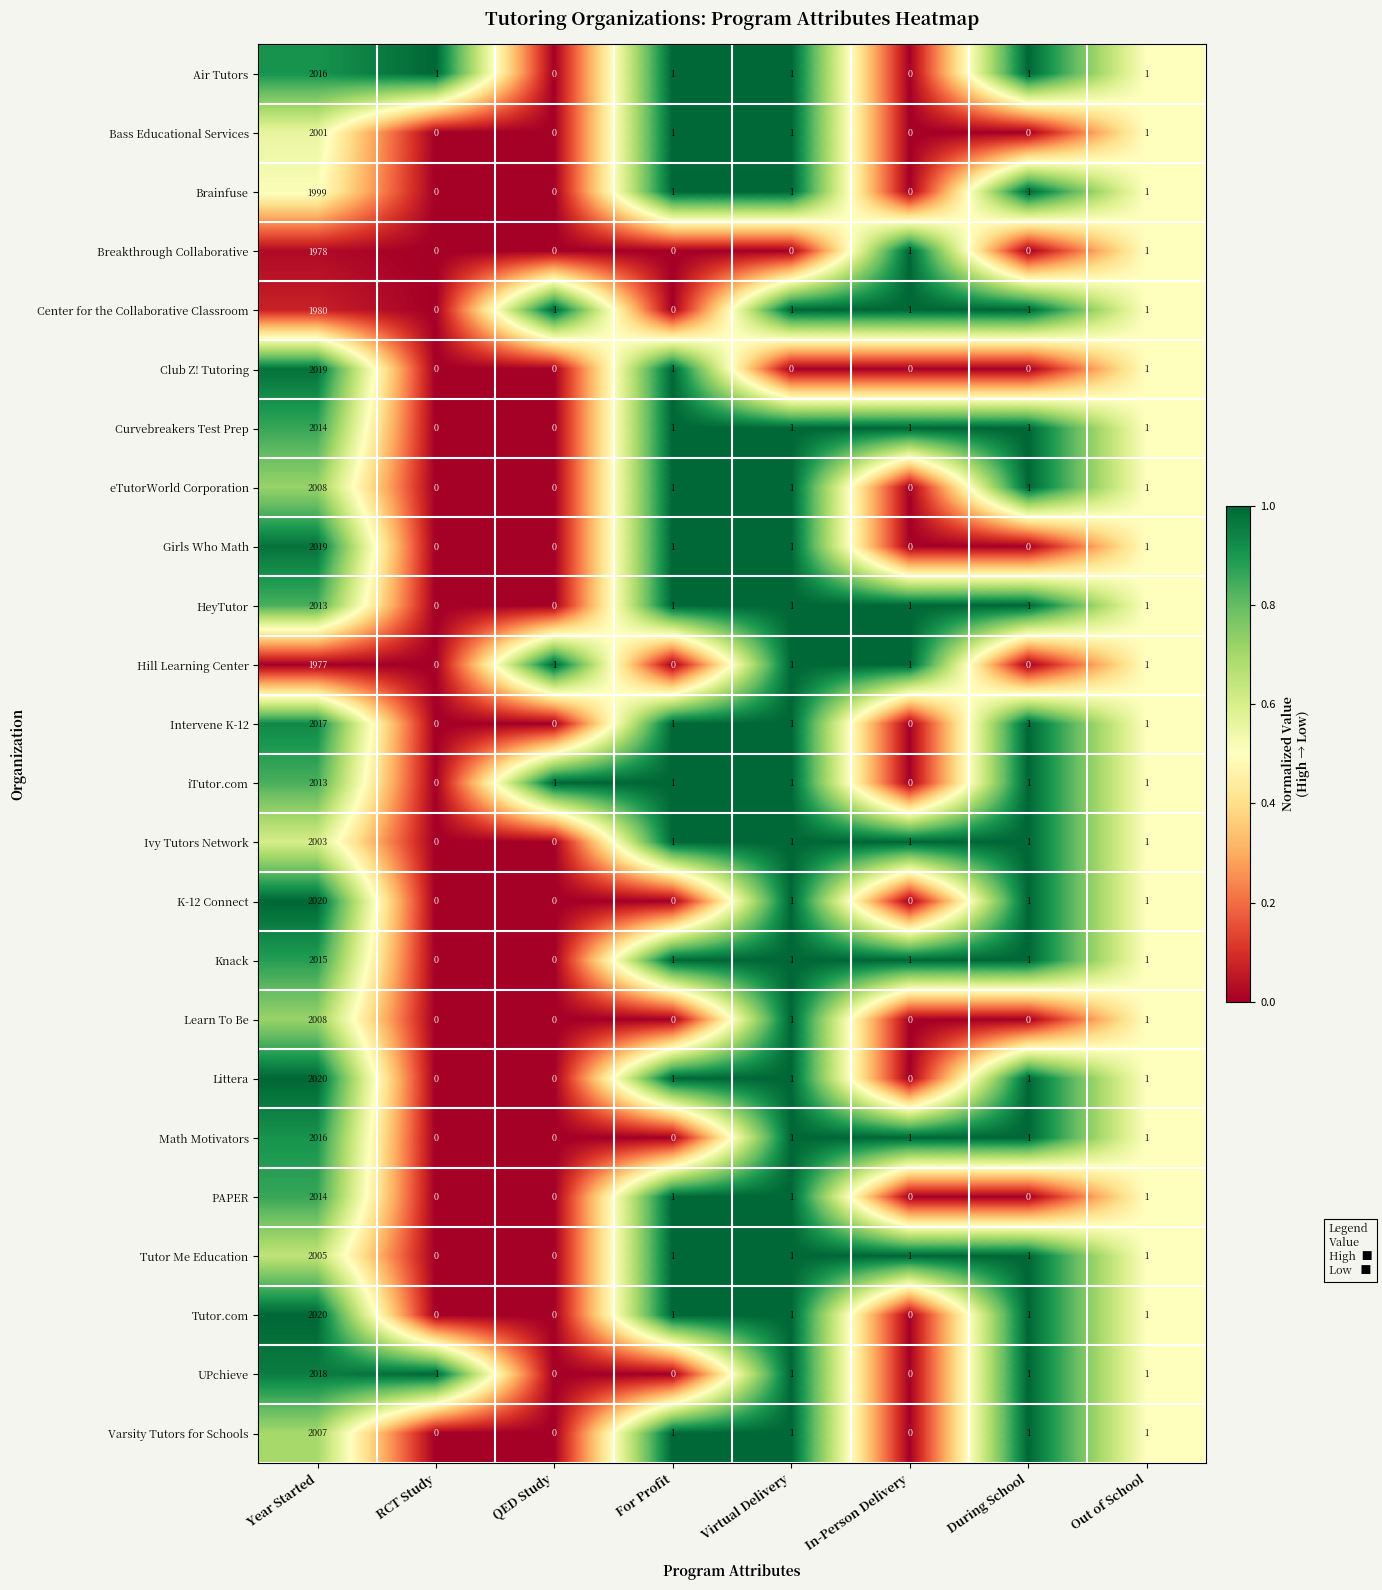

Which label corresponds to the largest value in the chart?

Year Started